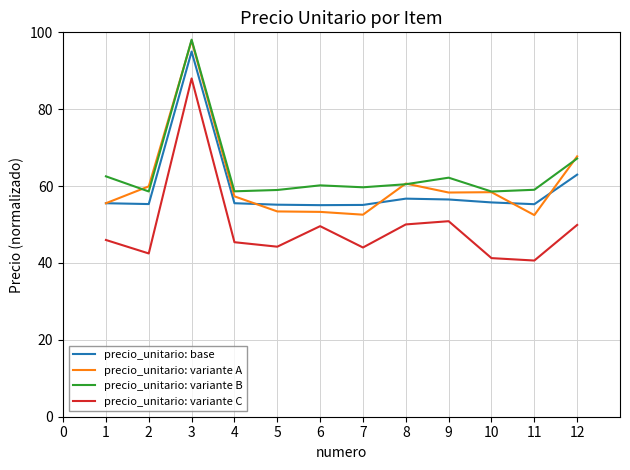

At which label is precio_unitario: variante A closest to 75?

12